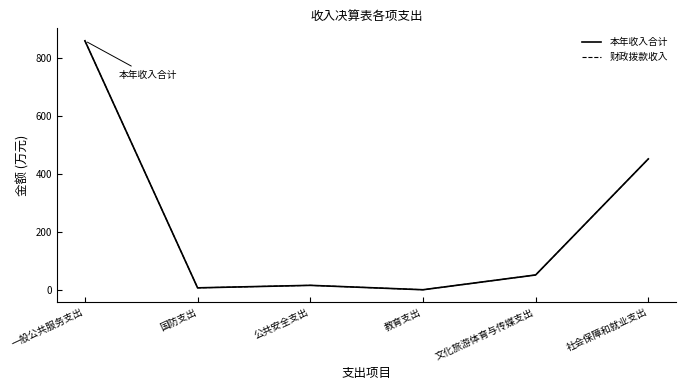

Is this an area chart (filled region under the line)?

No